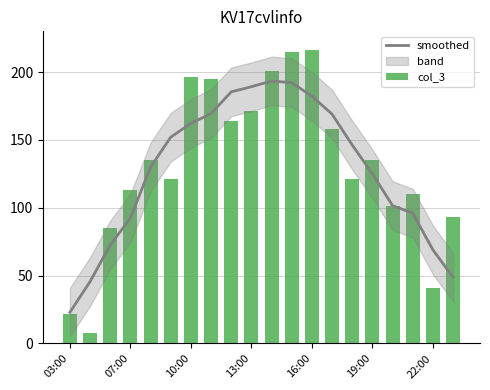

What is the spread (max minus min) of values at 7?

25.6